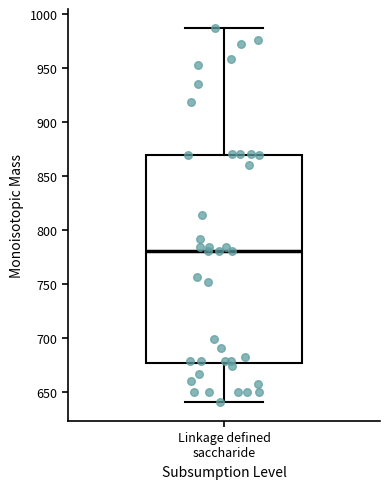

Where does the lower whisker of the box for Linkage defined saccharide end on the y-axis? The values are not printed on the chart, so give them approximately, as read against the axis.

640